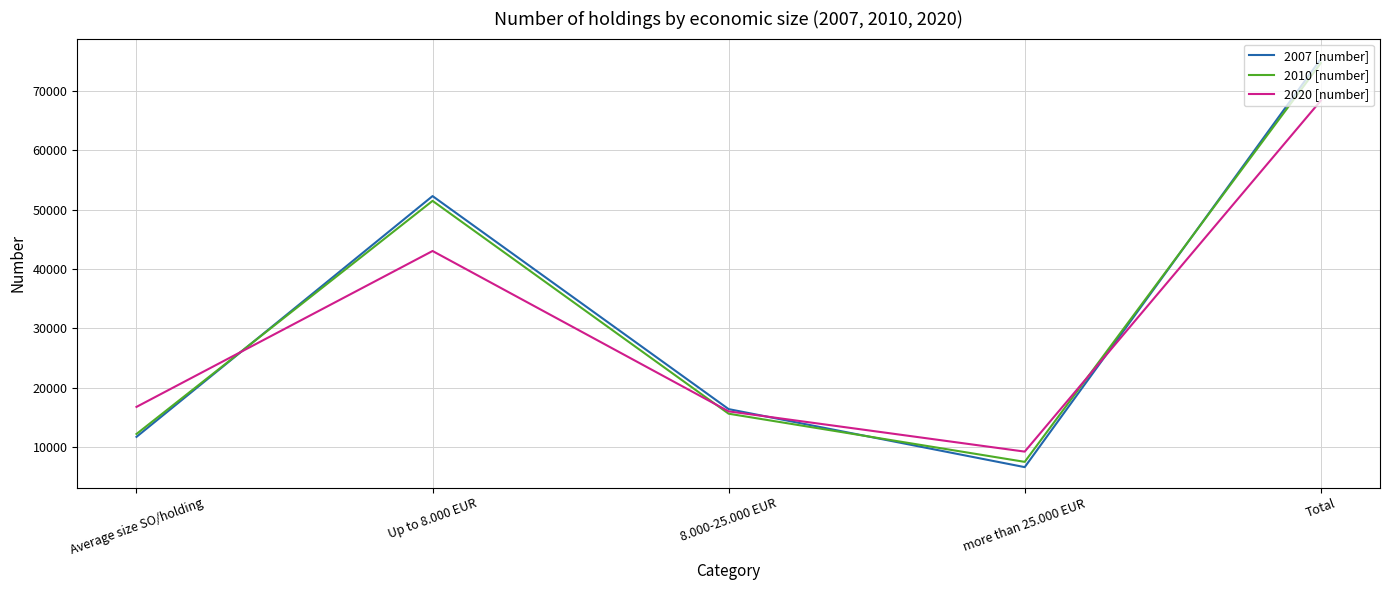

After their last crossing, which series has the higher values: 2007 [number] or 2020 [number]?

2007 [number]